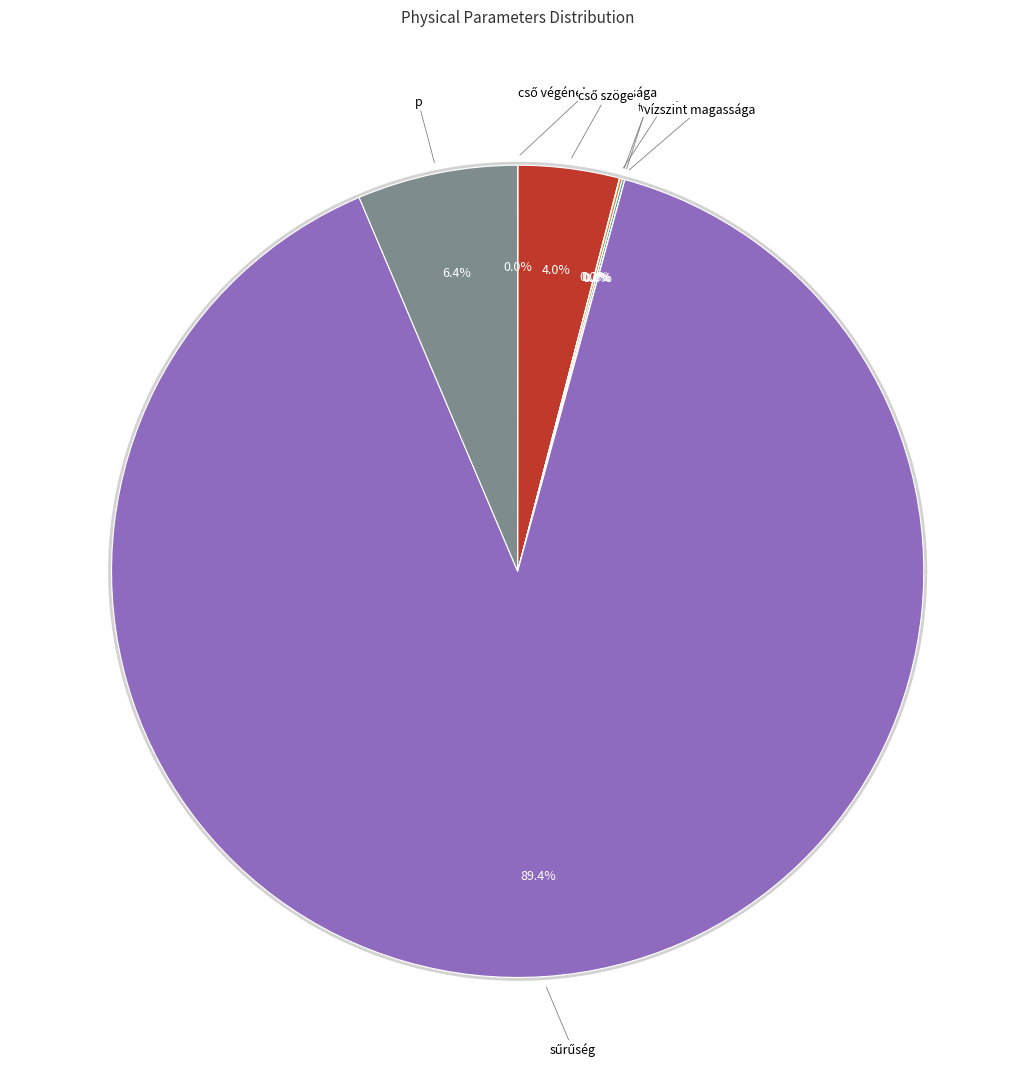

To the nearest percent, what is the combined percentage of v2 and sűrűség?

89%